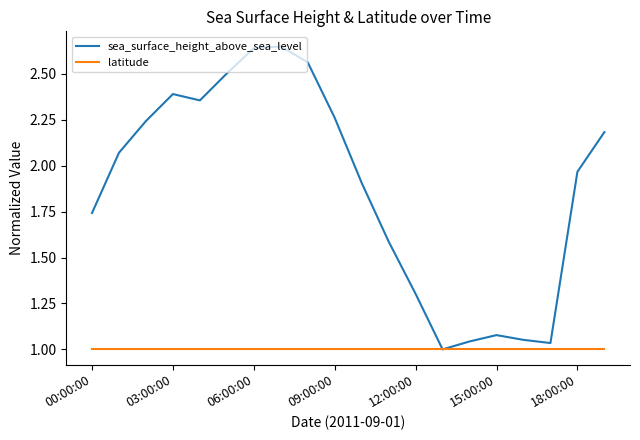

Which series has the largest total across all categories?

sea_surface_height_above_sea_level